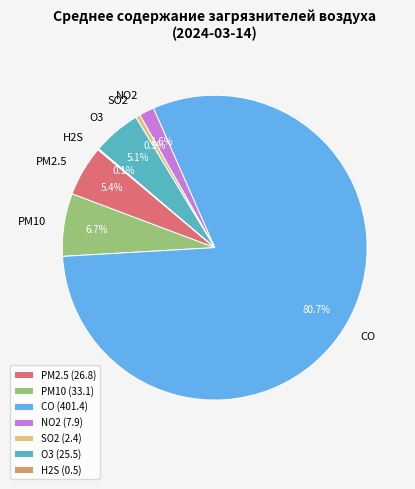

Is CO the majority of the pie?

Yes